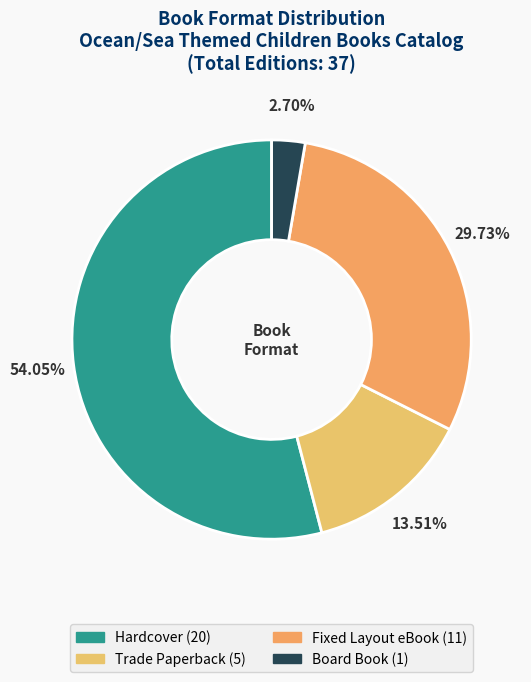

Rank the categories by value from highest to lowest.

Hardcover, Fixed Layout eBook, Trade Paperback, Board Book